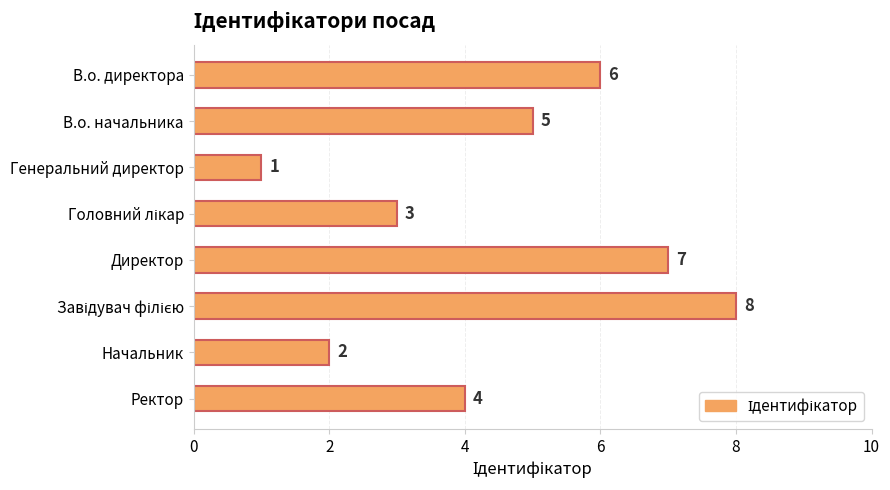

How many values are below 5?

4